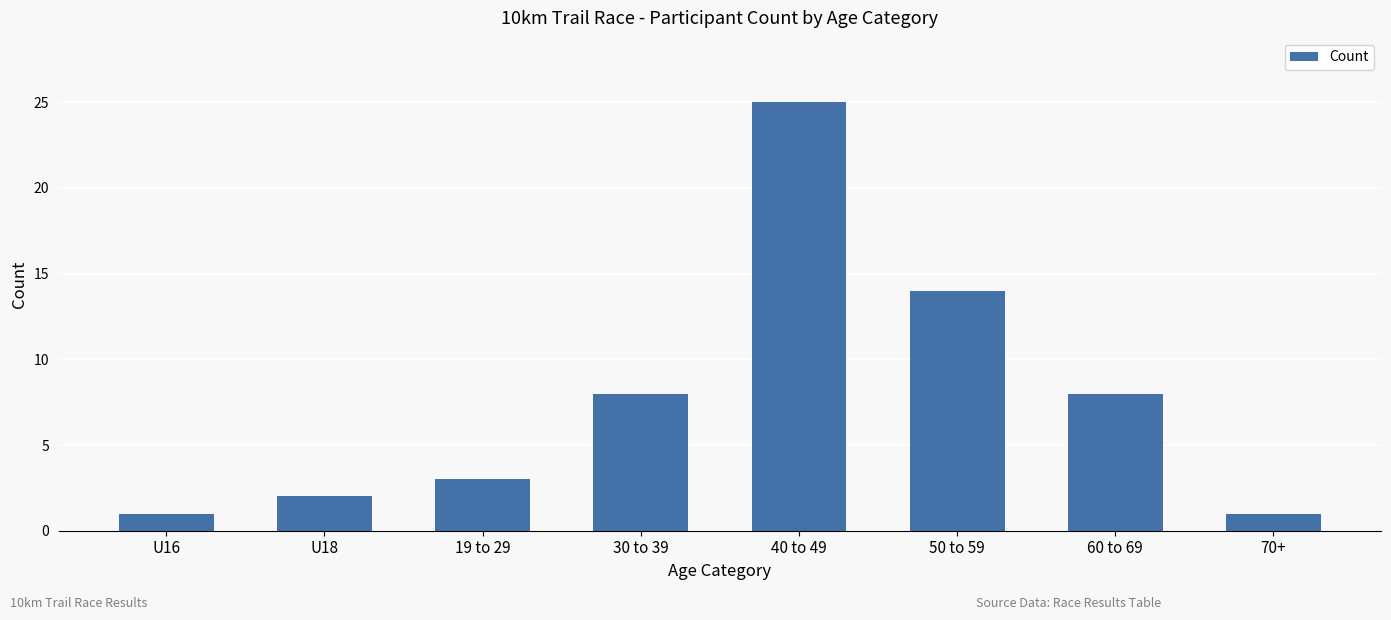

Does the chart contain any negative values?

No